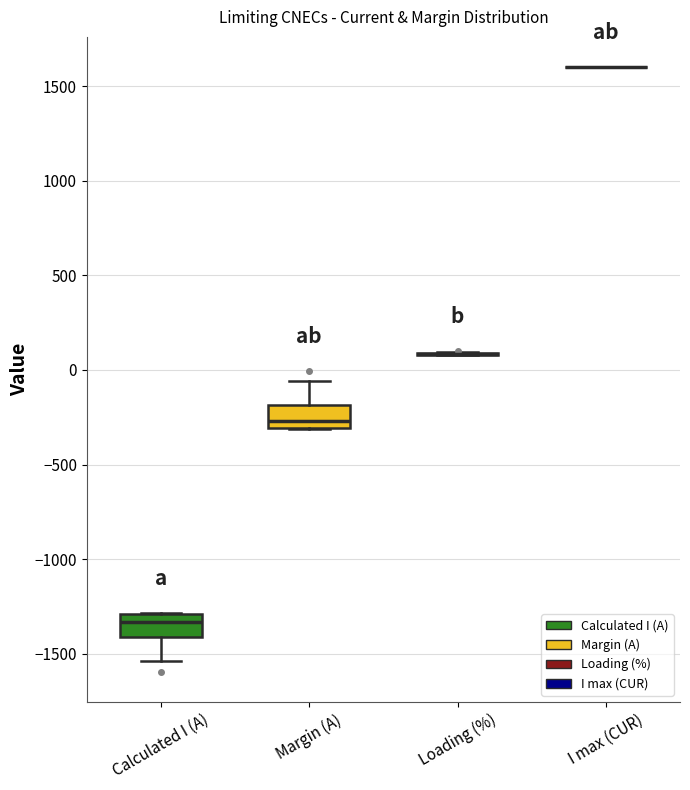

Reading left to right, read every box against the y-axis: the position of its median line, the range the box covers, and the ends of its whiskers. The values are not printed on the chart, so give them approximately, as read against the axis.

Calculated I (A): median -1350, box -1400 to -1300, whiskers -1550 to -1300
Margin (A): median -250, box -300 to -200, whiskers -300 to -50
Loading (%): box collapsed to a line at 100, whiskers 100 to 100
I max (CUR): box collapsed to a line at 1600, whiskers 1600 to 1600